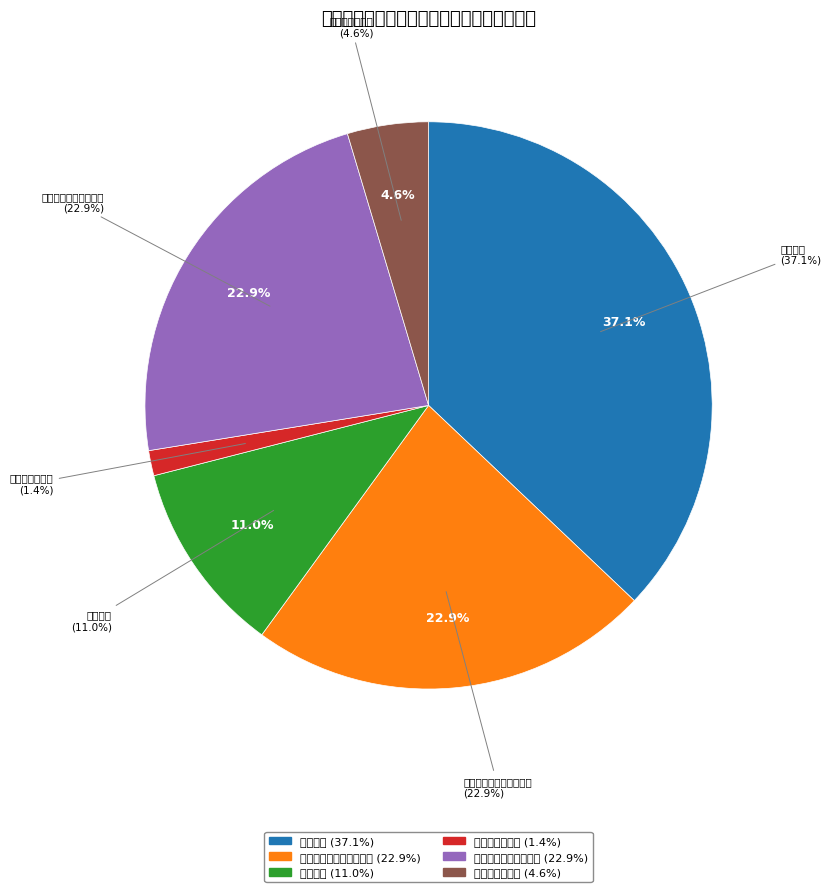

To the nearest percent, what is the difference between the 洗手间及一楼走廊吊顶 and 教室改造 slice percentages?

14%